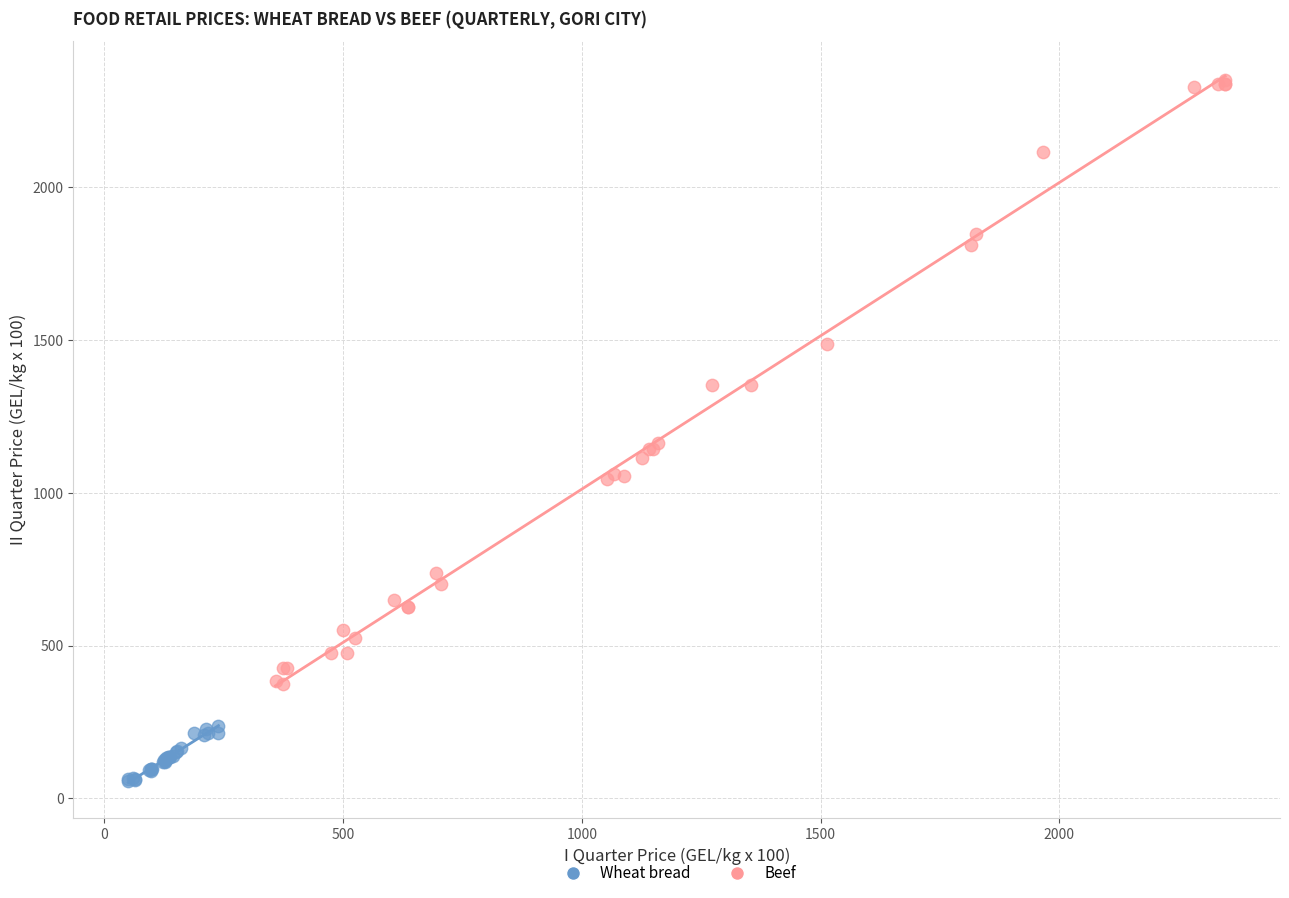

Which series reaches the minimum Y coordinate?

Wheat bread